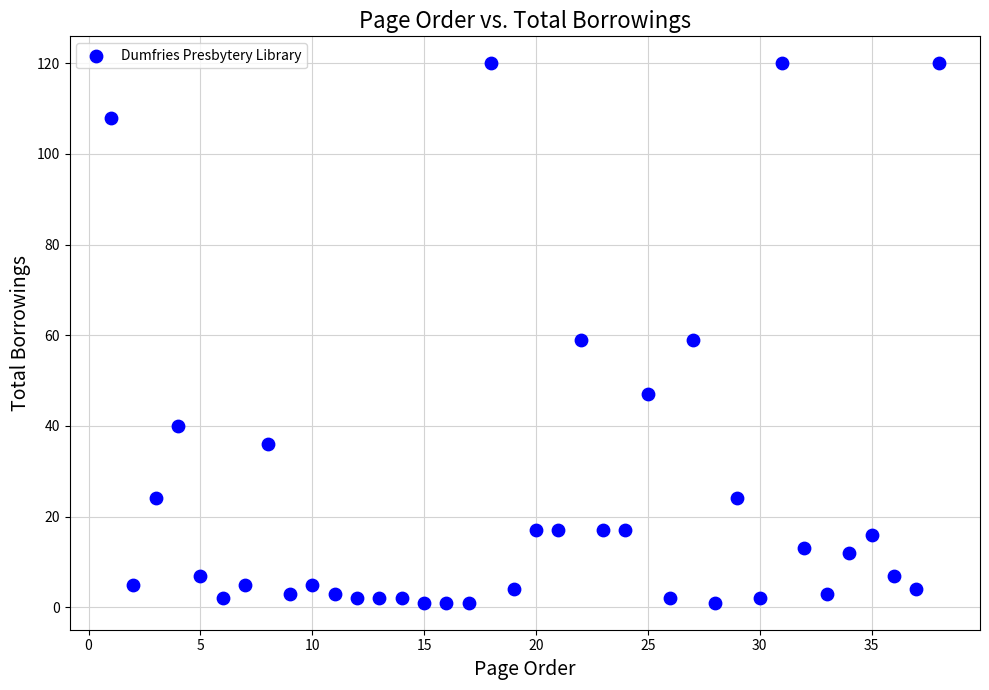

What is the range of Y values (max minus min)?

119